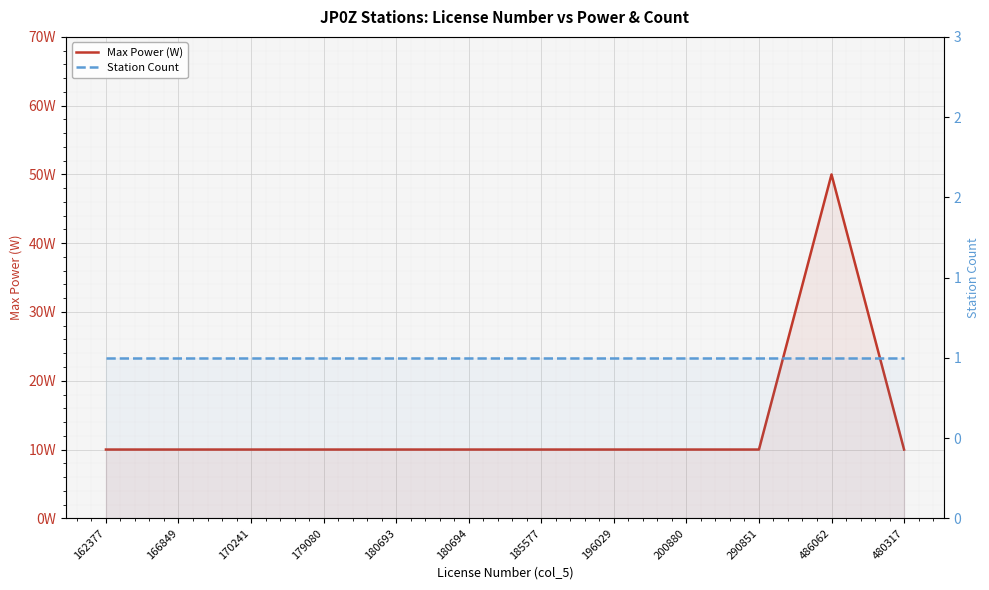

True or false: Station Count and Max Power (W) cross at least once.

False